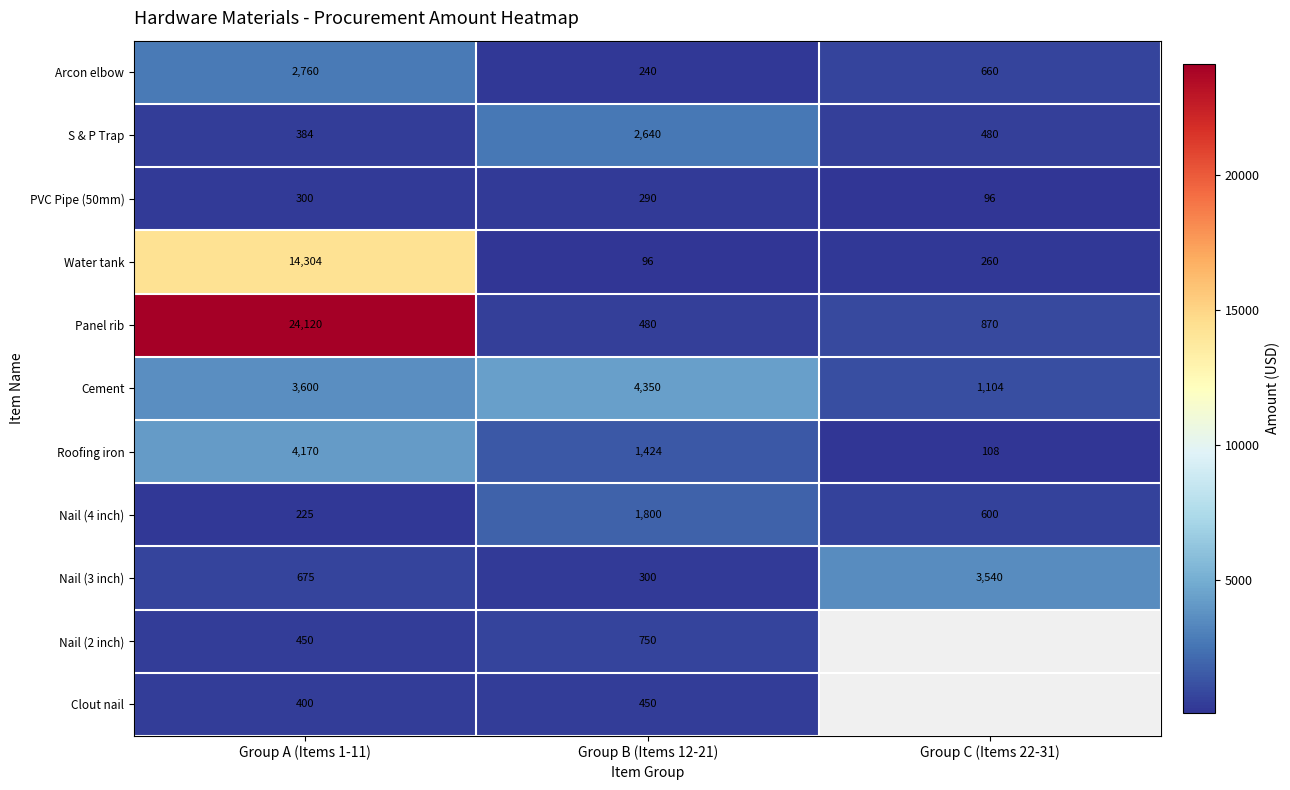

How many data points does each series have?

3